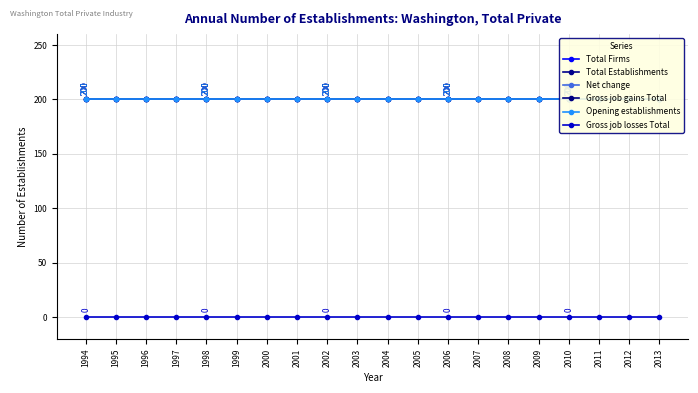

How many data points does each series have?

20